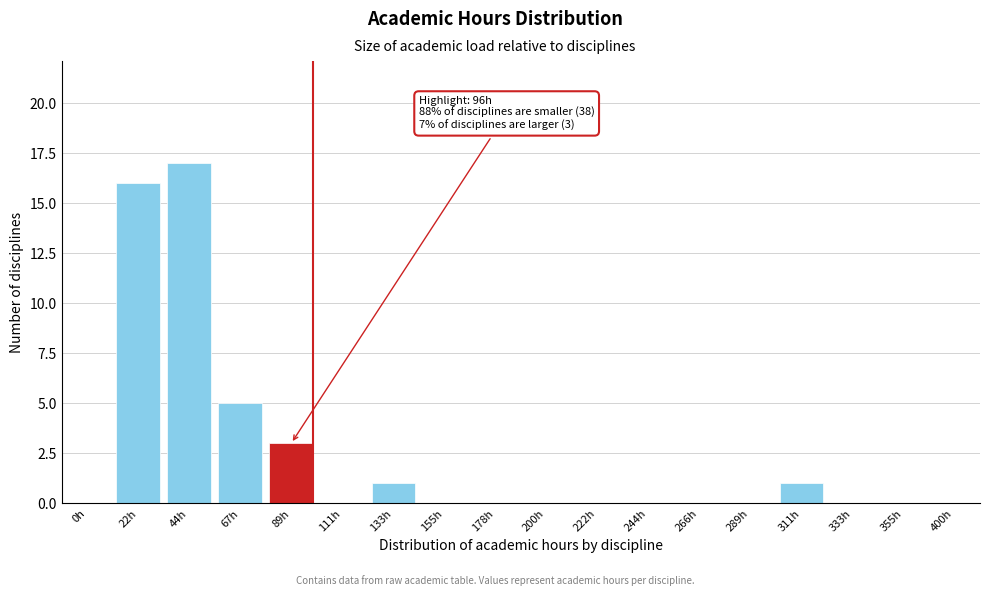

Reading left to right, transcribe all the data shown in this chart.

0h=0	22h=16	44h=17	67h=5	89h=3	111h=0	133h=1	155h=0	178h=0	200h=0	222h=0	244h=0	266h=0	289h=0	311h=1	333h=0	355h=0	400h=0